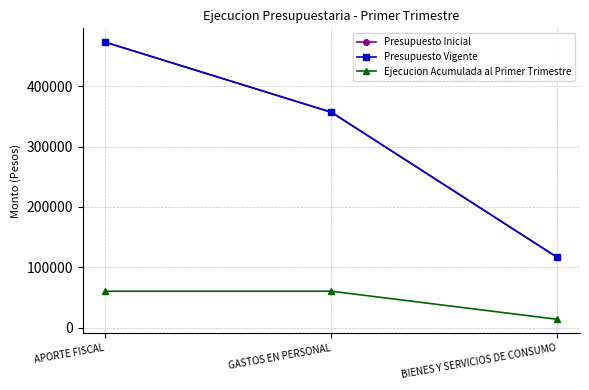

Rank the series at BIENES Y SERVICIOS DE CONSUMO from lowest to highest value.

Ejecucion Acumulada al Primer Trimestre, Presupuesto Inicial, Presupuesto Vigente